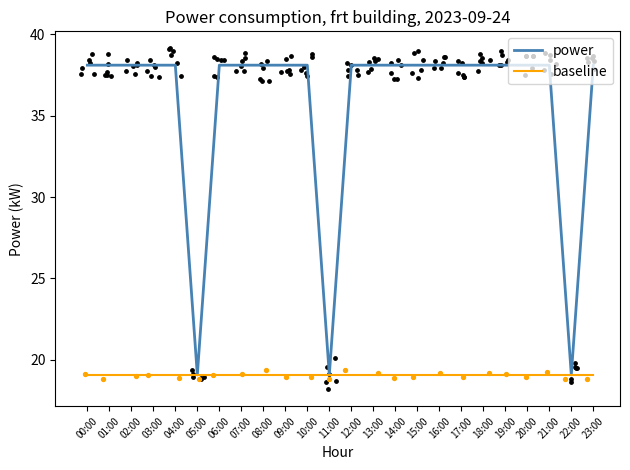

Which series has the largest Y range (max minus min)?

power